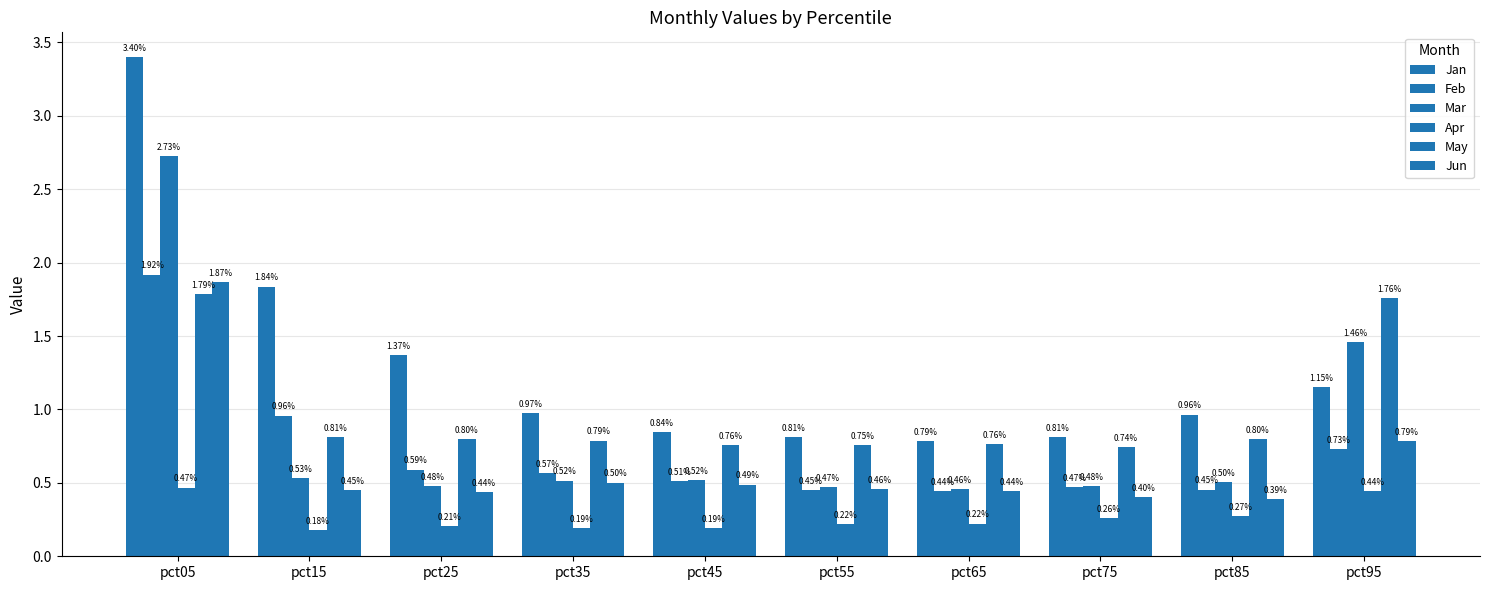

What is the smallest value displayed?

0.2